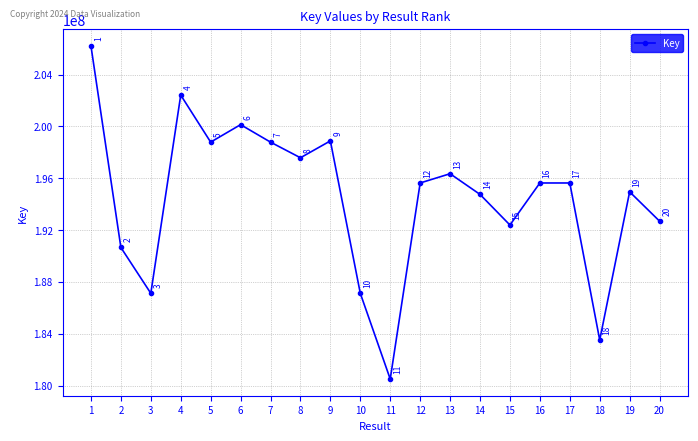

How many data points are less than 195636223?

10